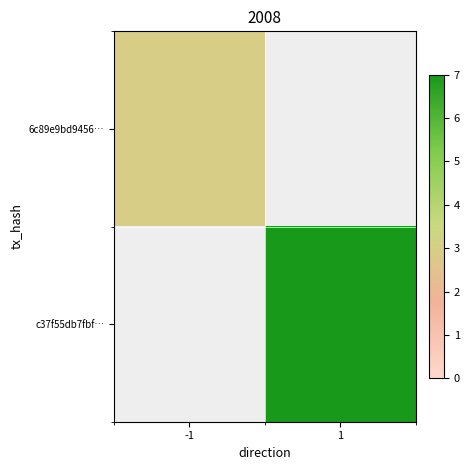

At 1, list the series in order from largest to smallest.

c37f55db7fbf…, 6c89e9bd9456…